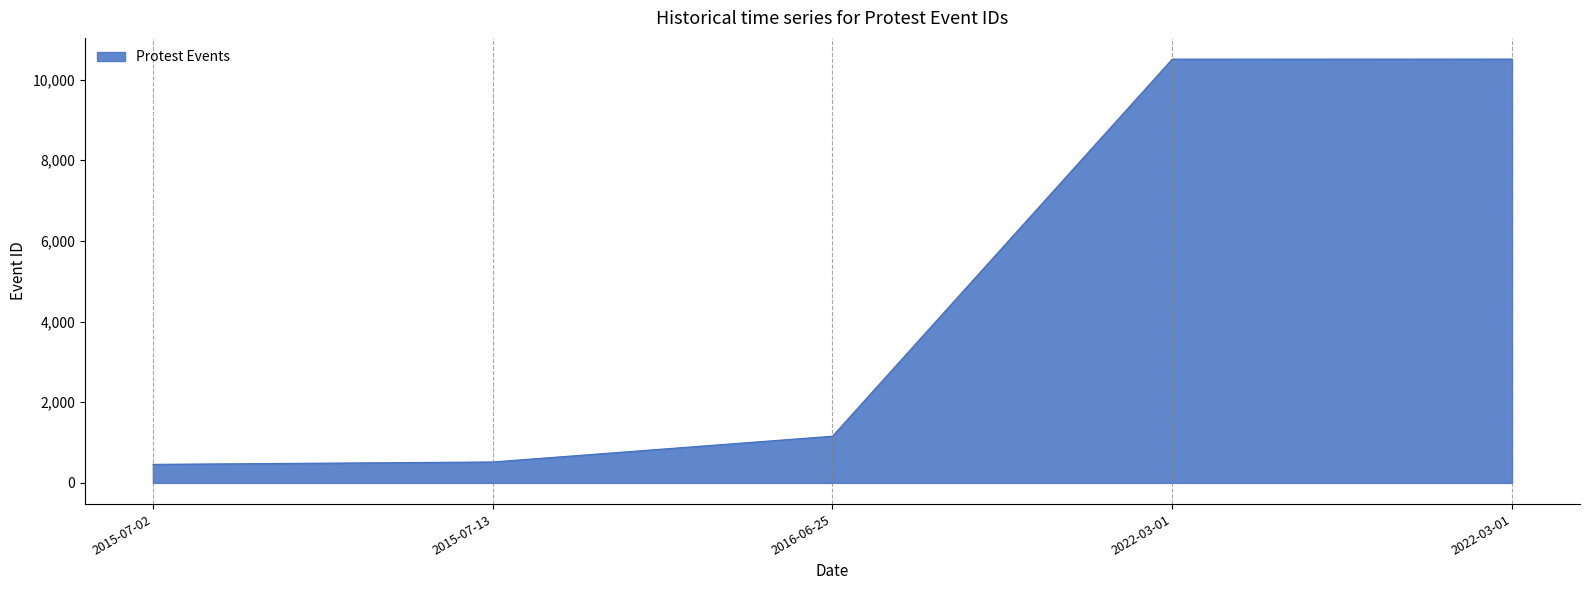

Is it true that the value at 2022-03-01 is 10508?

True